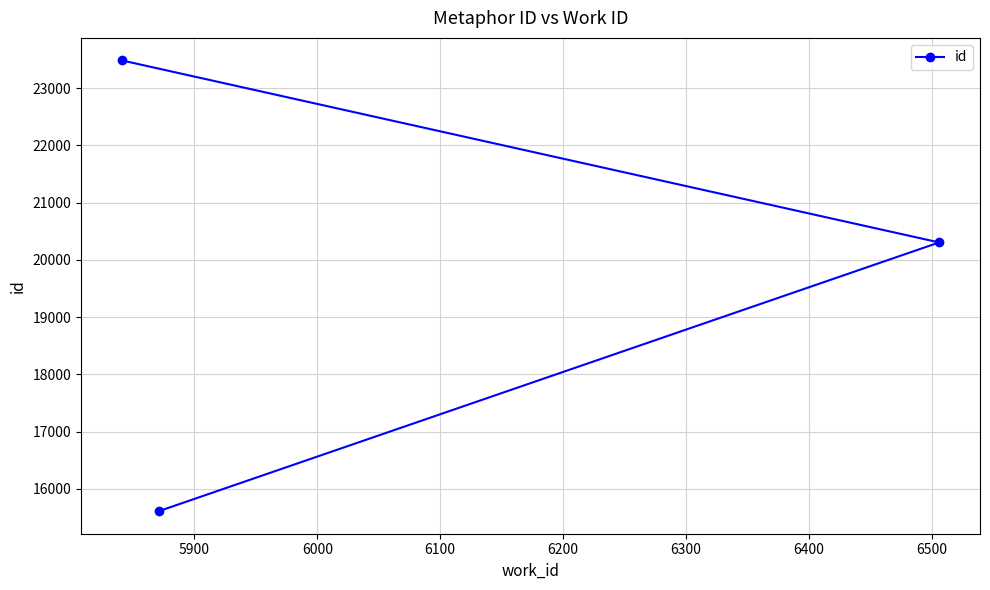

What is the value of the 1st point from the left?

23484